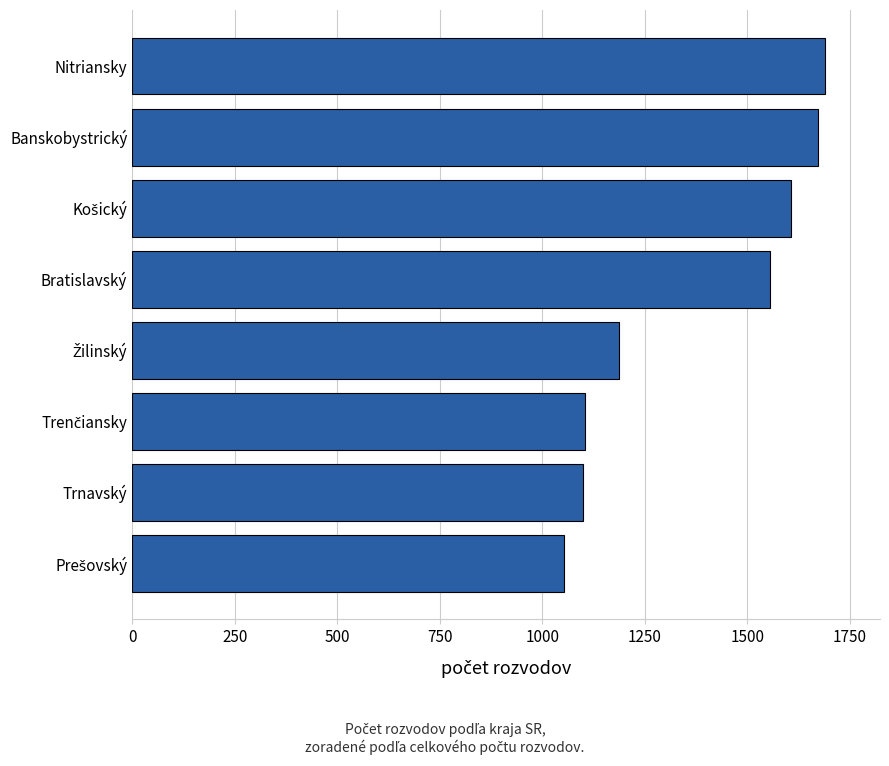

Is it true that the value at Trnavský is 1099?

True